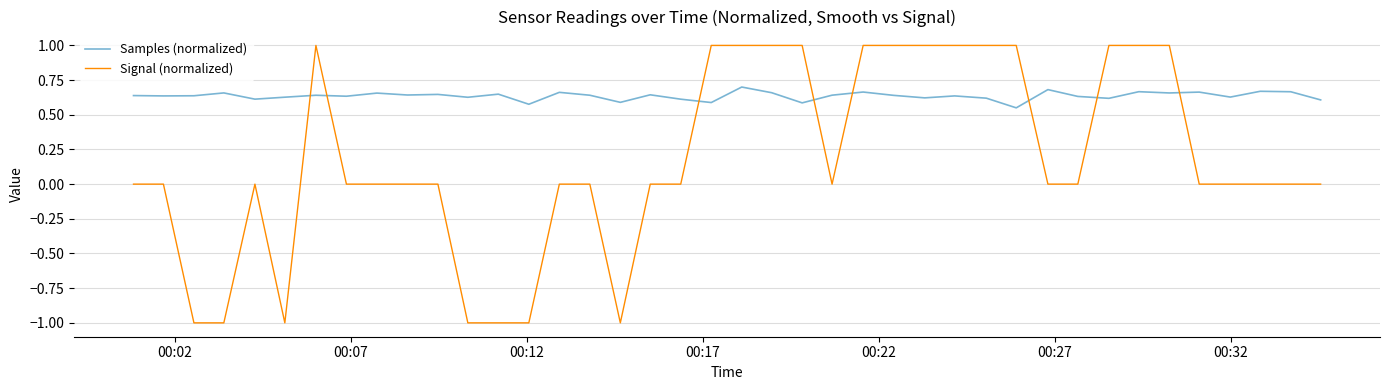

Which series has the largest range (max minus min)?

Signal (normalized)